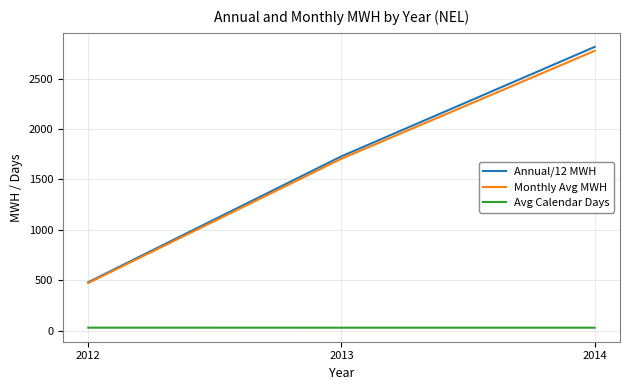

What is the sum of the Annual/12 MWH values at 2012 and 2013?

2209.9